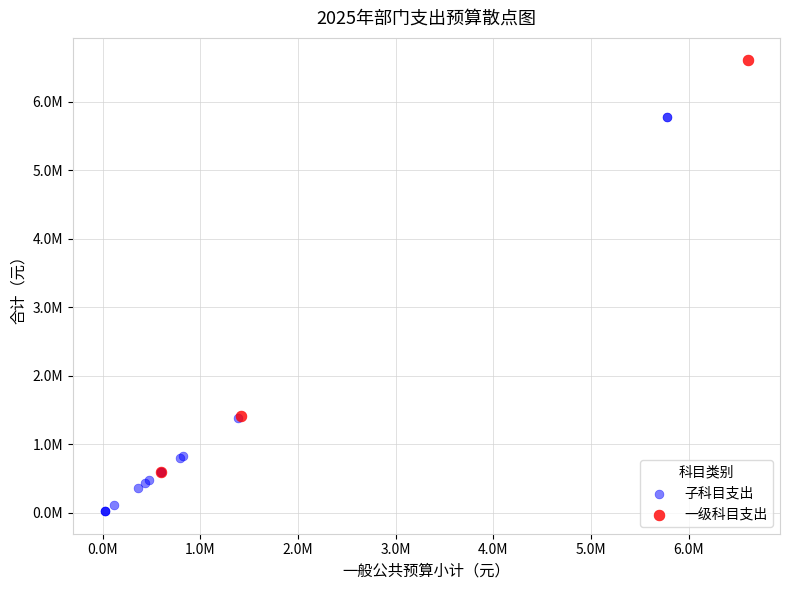

What are all the series names shown in the legend?

子科目支出, 一级科目支出